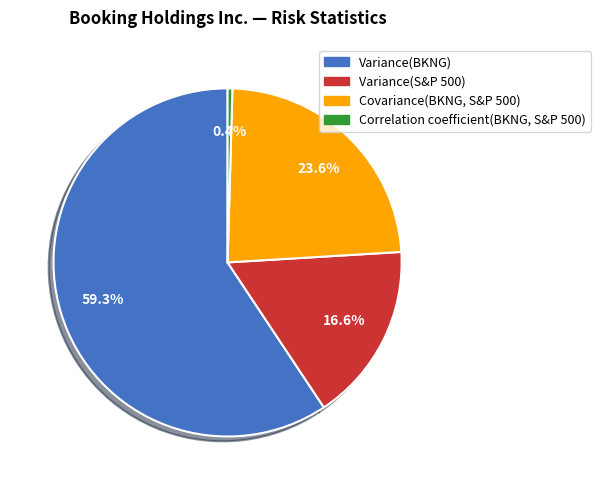

To the nearest percent, what is the difference between the Variance(BKNG) and Correlation coefficient(BKNG, S&P 500) slice percentages?

59%